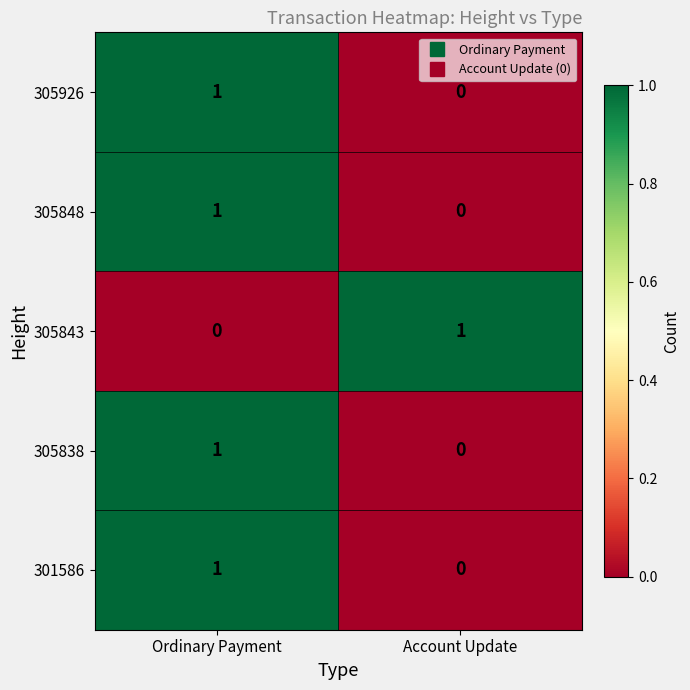

Where is 305848 nearest to the value 0?

Account Update